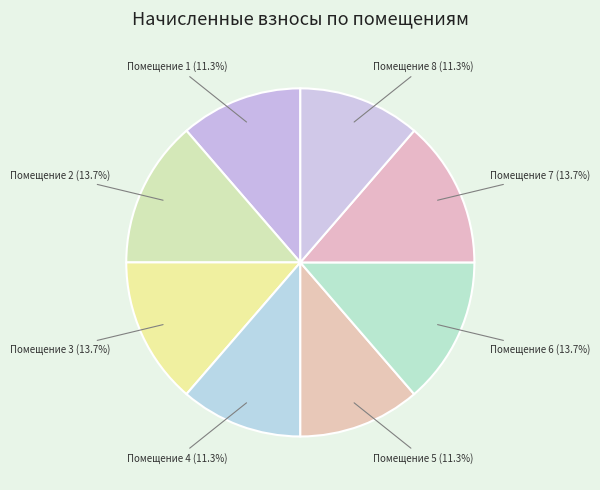

Is there a majority slice in this chart?

No